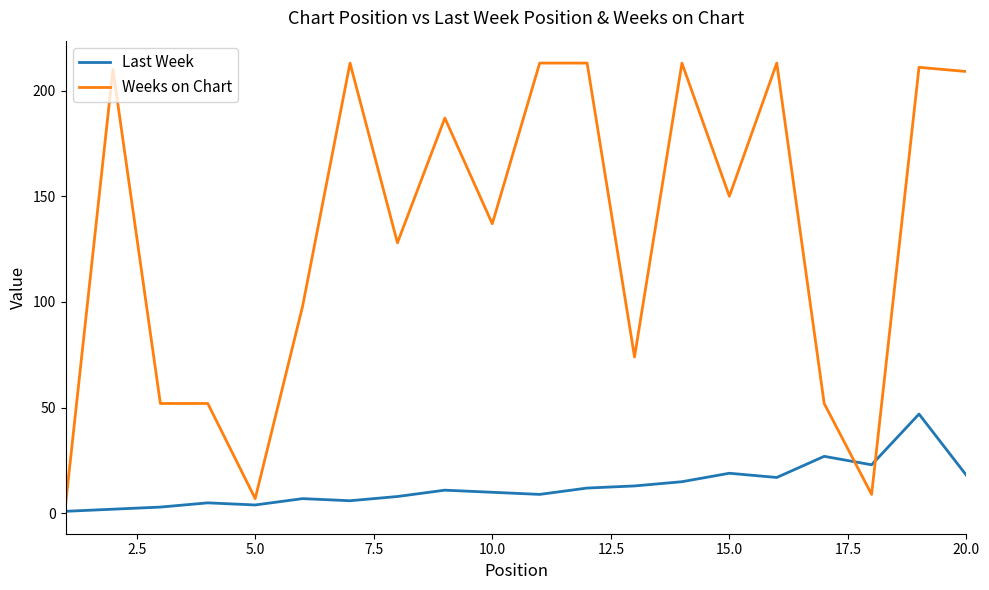

Does the chart display data point markers on the line(s)?

No